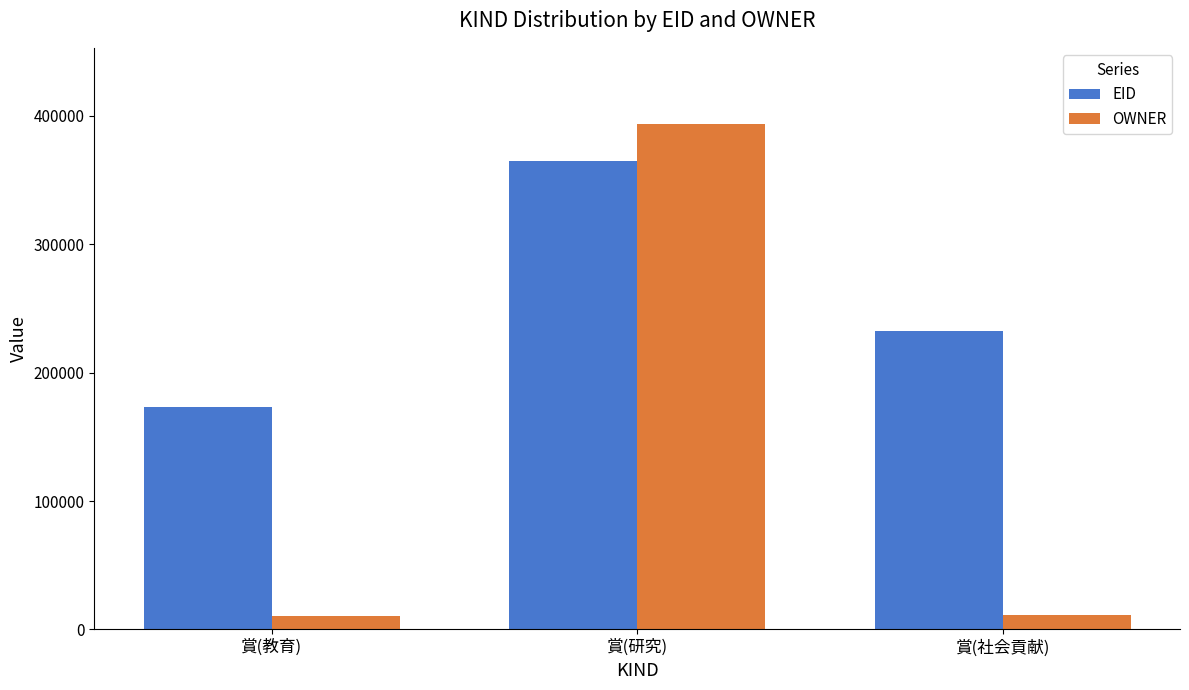

At 賞(教育), list the series in order from smallest to largest.

OWNER, EID